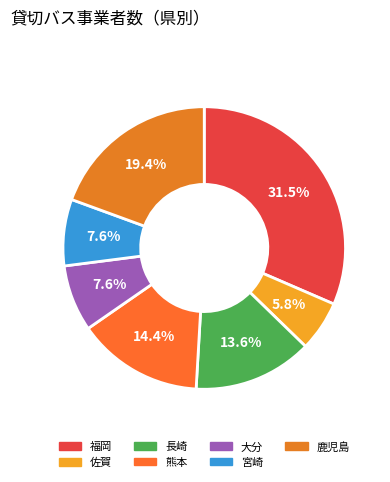

How many slices are in this pie chart?

7